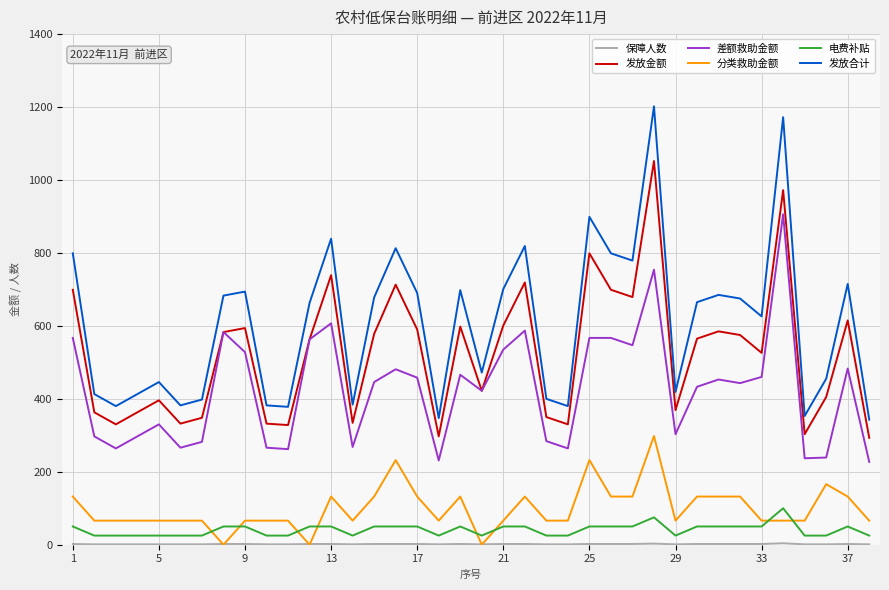

Which series has the largest range (max minus min)?

发放合计